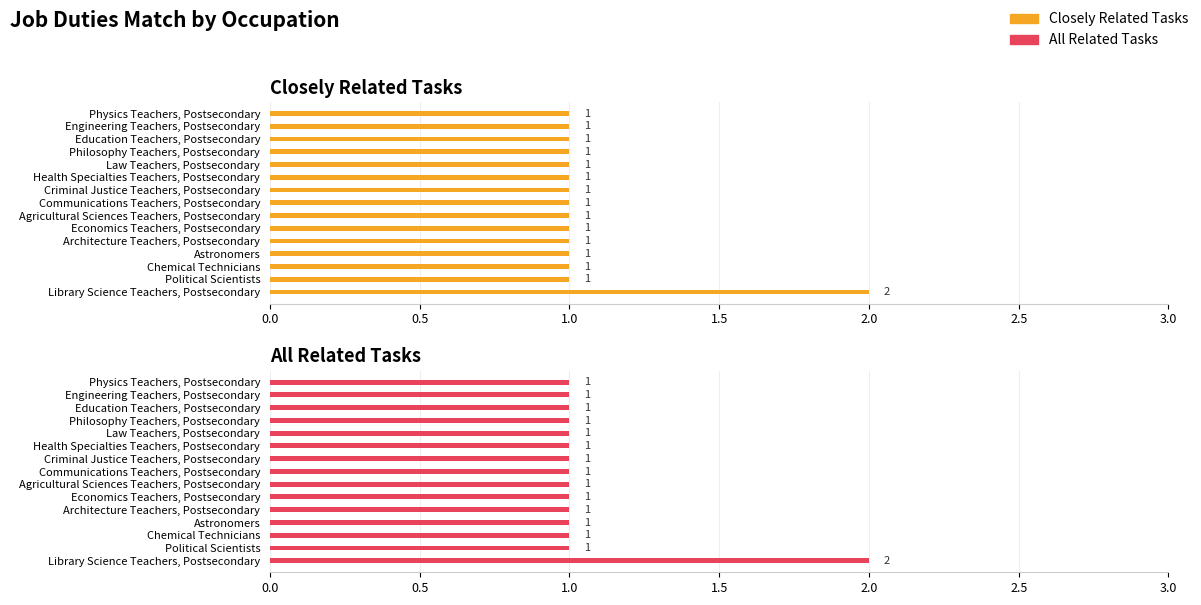

What is the smallest value displayed?

1